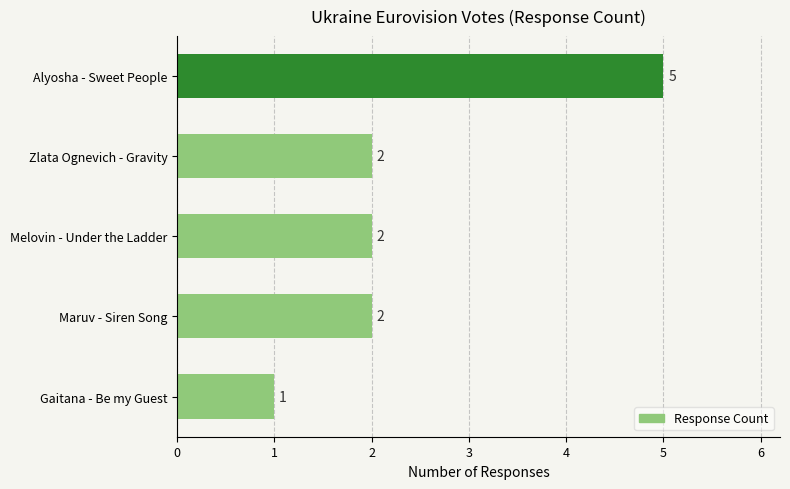

What is the difference between the maximum and minimum values?

4